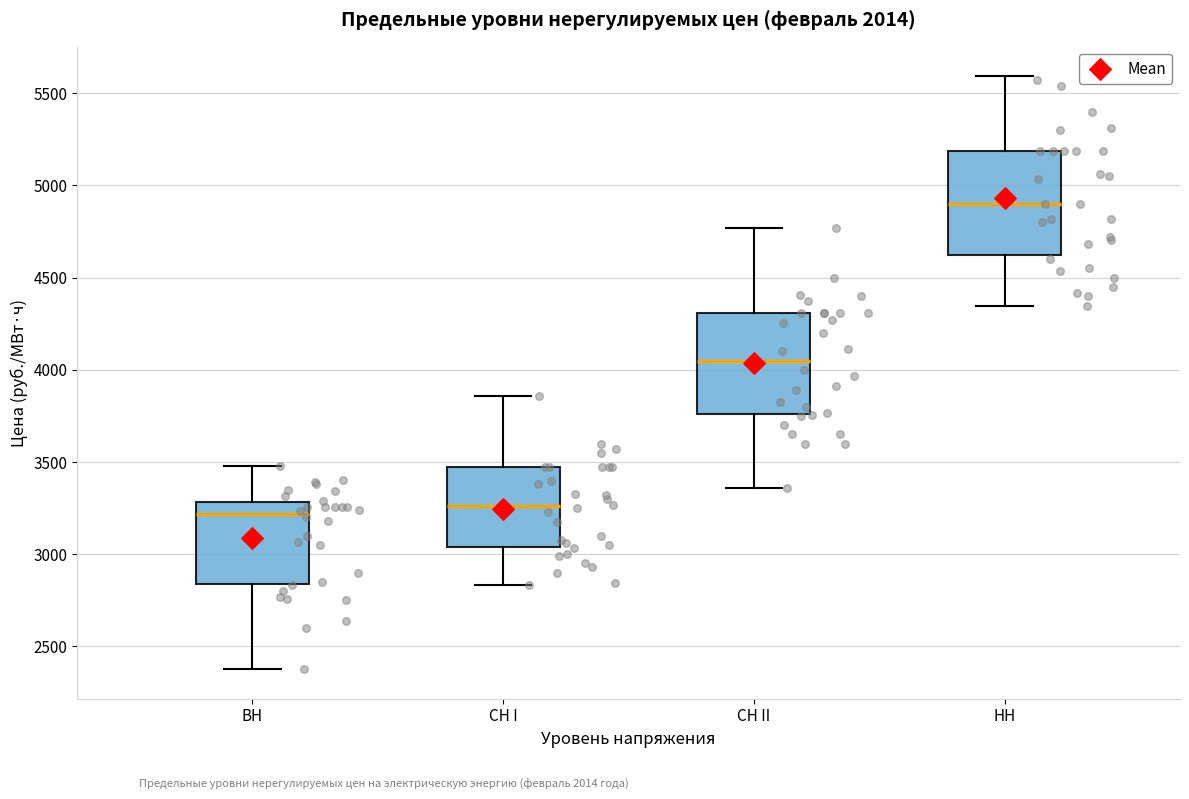

Reading left to right, read every box against the y-axis: the position of its median line, the range the box covers, and the ends of its whiskers. The values are not printed on the chart, so give them approximately, as read against the axis.

ВН: median 3200, box 2850 to 3300, whiskers 2400 to 3500
СН I: median 3250, box 3050 to 3450, whiskers 2850 to 3850
СН II: median 4050, box 3750 to 4300, whiskers 3350 to 4750
НН: median 4900, box 4600 to 5200, whiskers 4350 to 5600